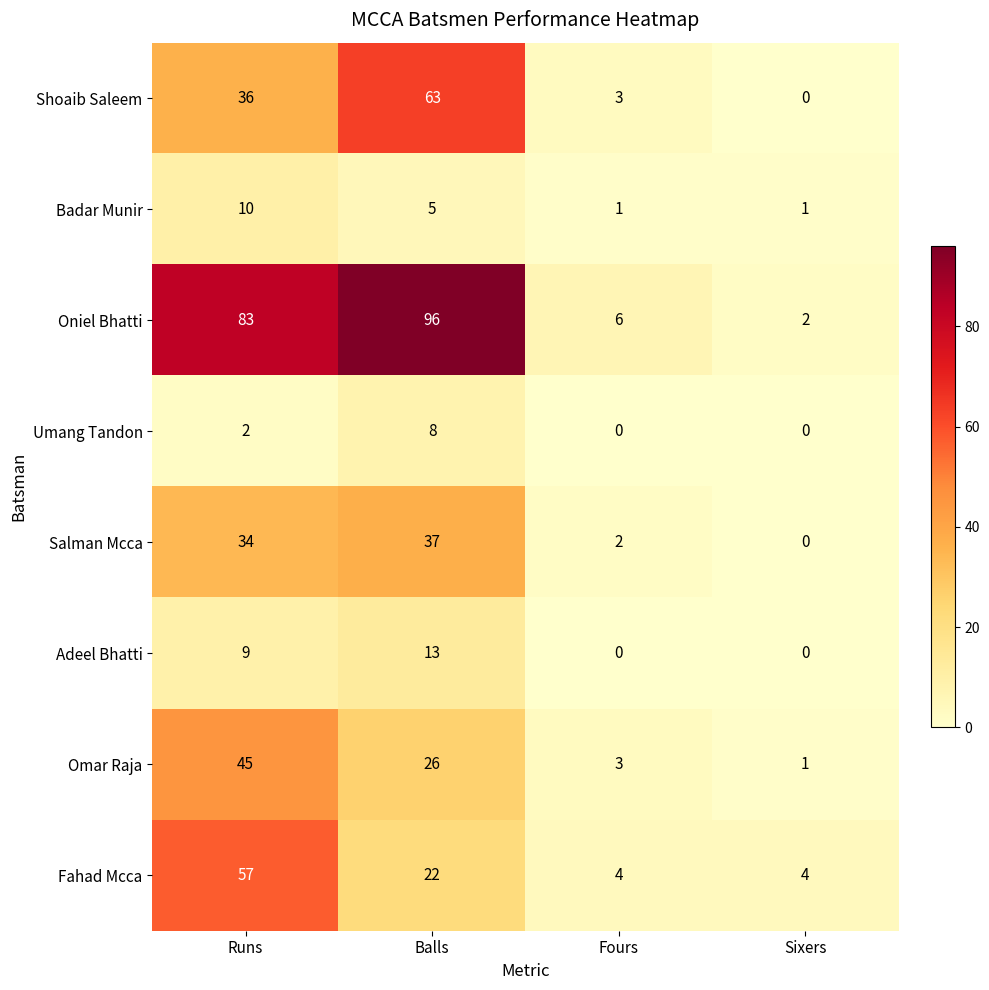

Is it true that Badar Munir equals 5 at Balls?

True